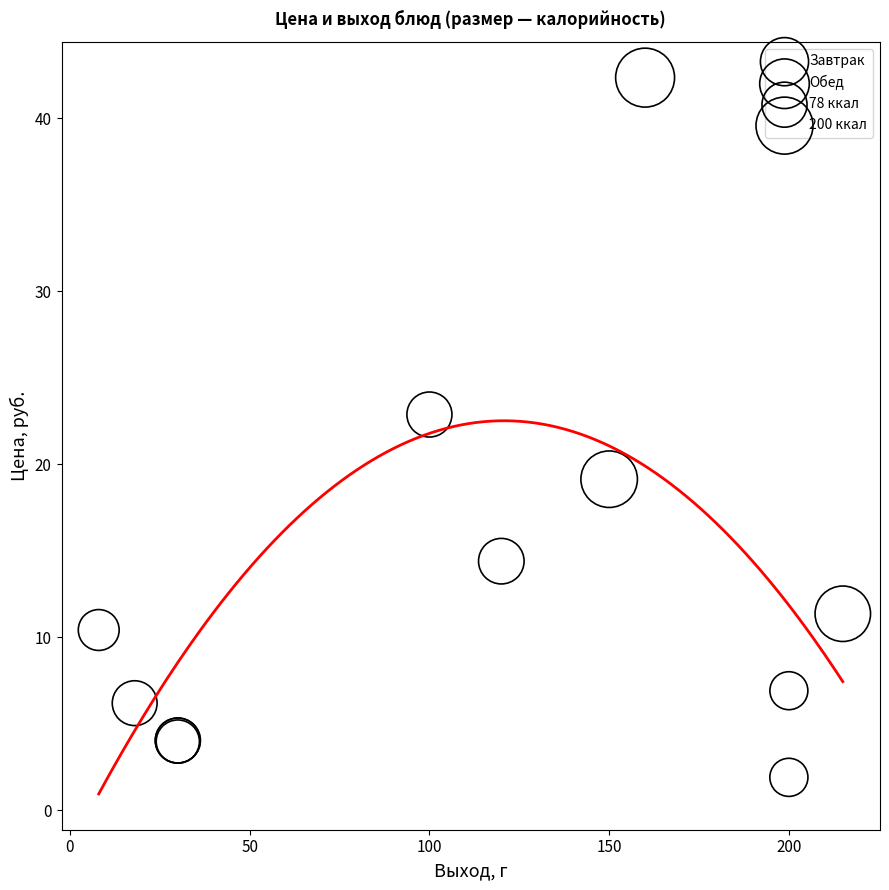

Which series contains the highest Y value?

Обед